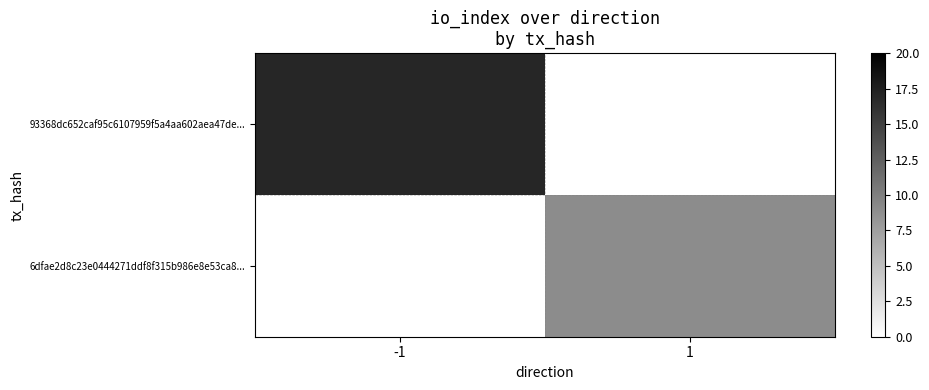

At how many categories does at least one series exceed 15?

1